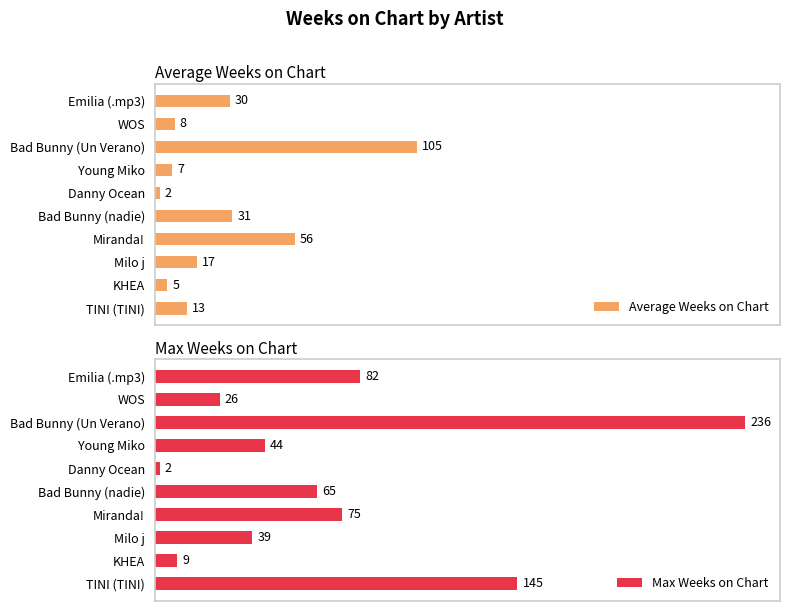

Which category has the lowest value in the Average Weeks on Chart series?

Danny Ocean